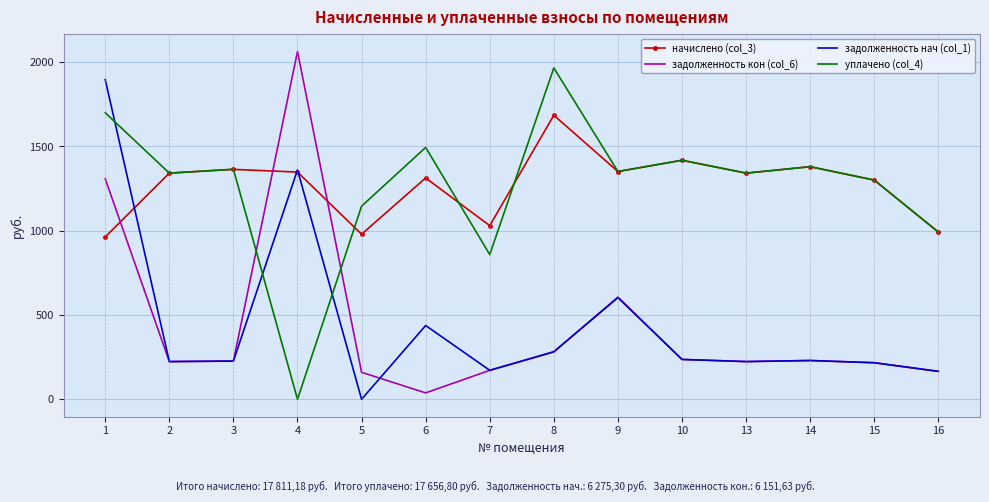

How many distinct data groups are displayed?

4